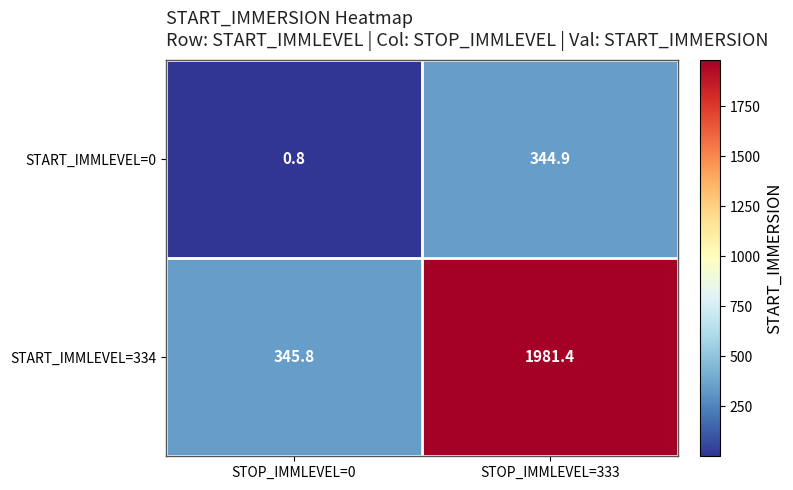

Is it true that START_IMMLEVEL=0 equals 344.9 at STOP_IMMLEVEL=333?

True